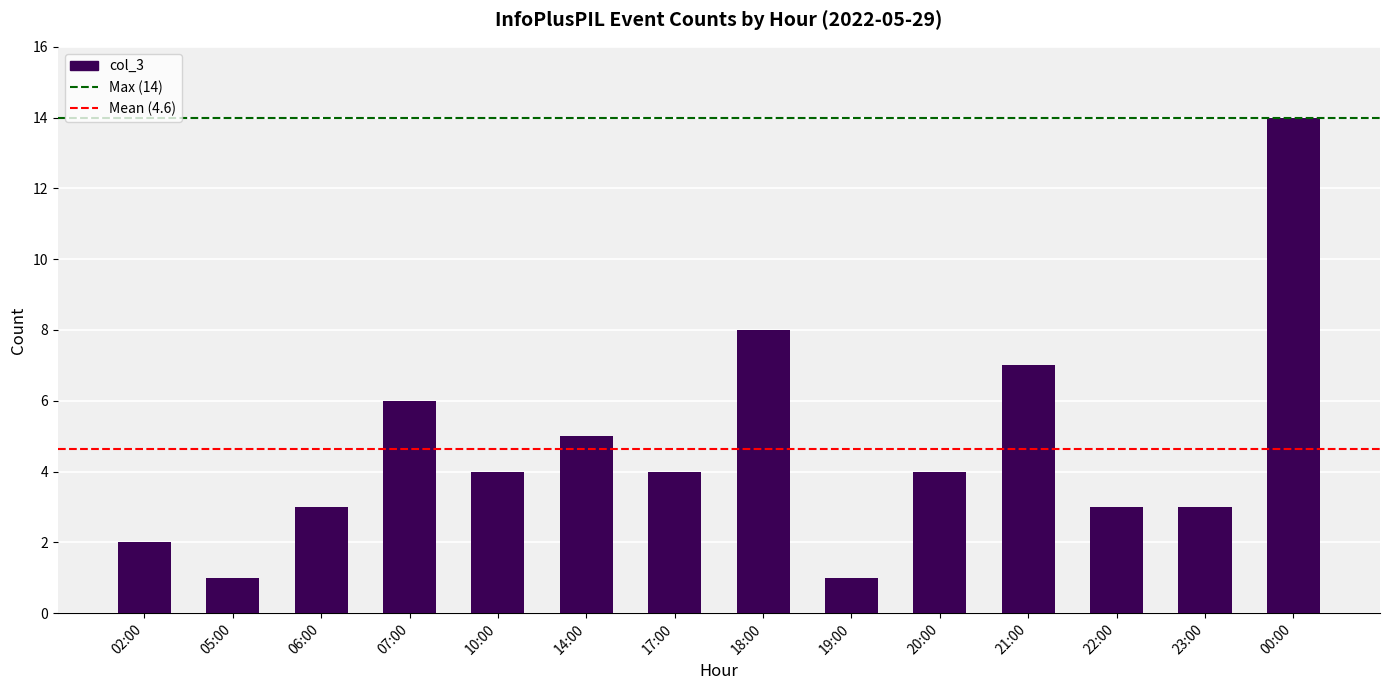

What is the change in value from 06:00 to 19:00?

-2